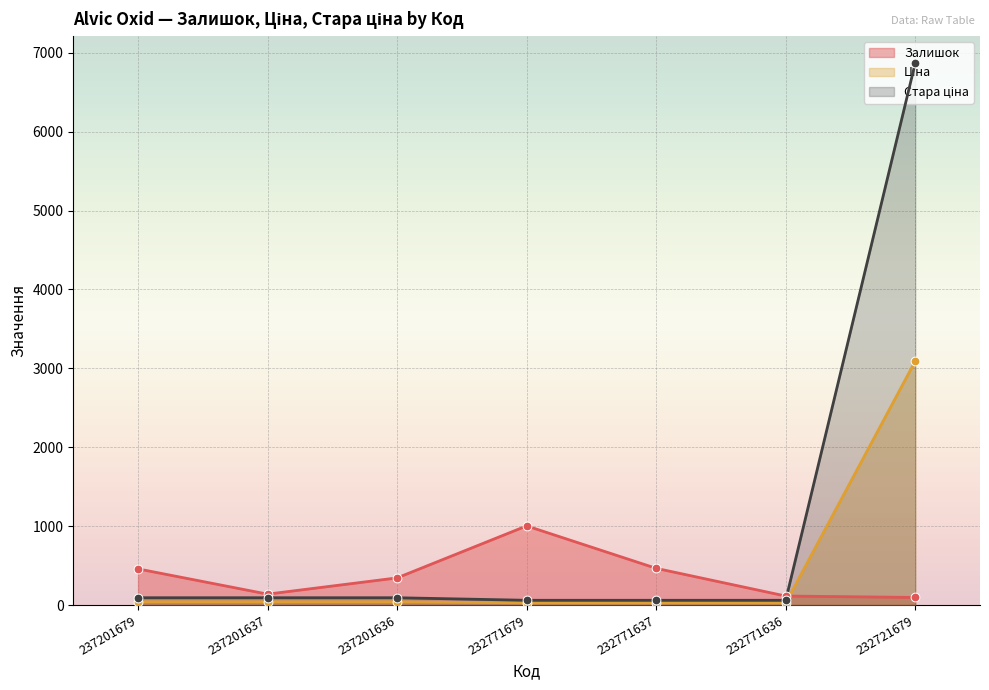

Which series has the largest Y range (max minus min)?

Стара ціна